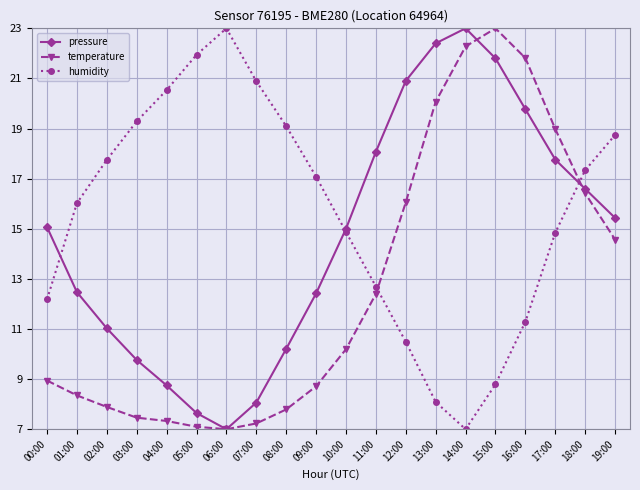

Is the value of humidity at 14:00 greater than the value of pressure at 10:00?

No